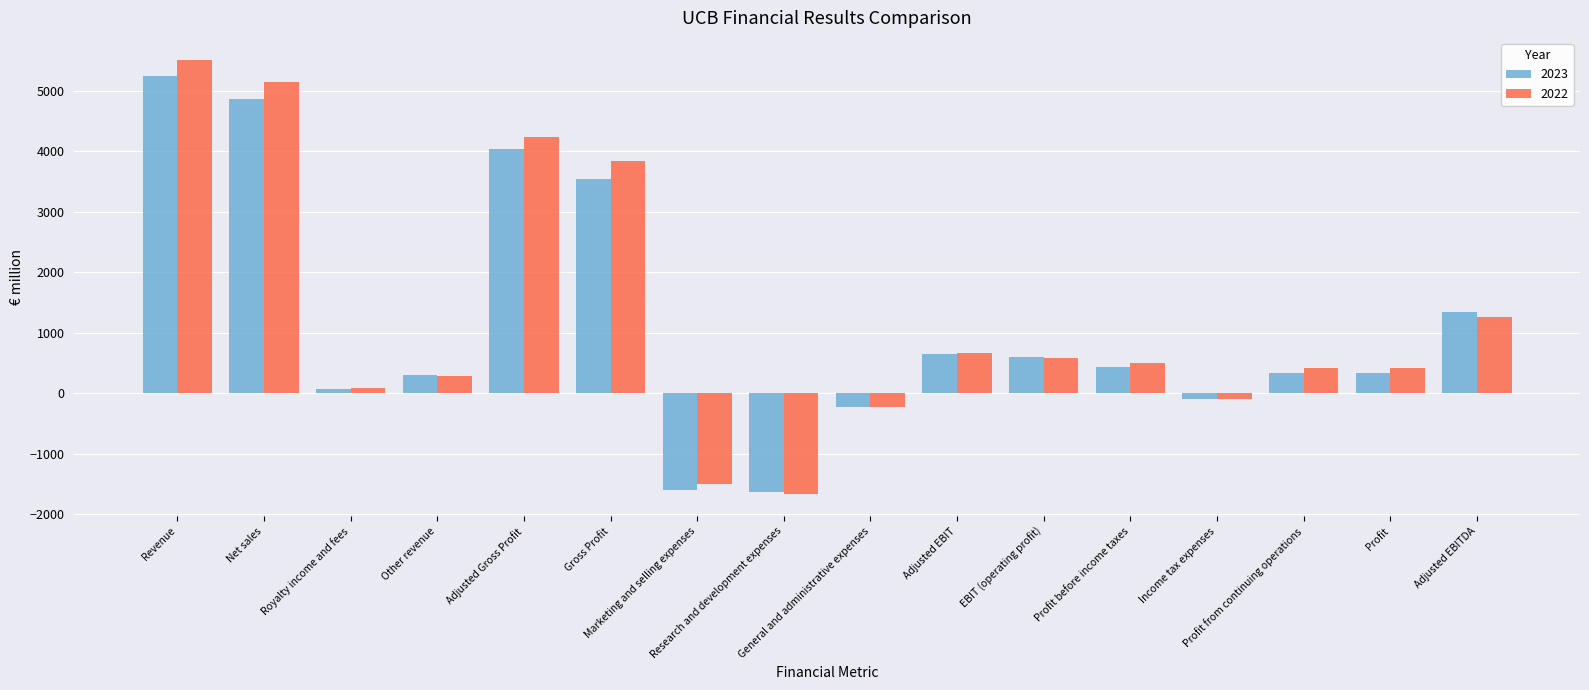

The 2022 series shows 292 at Other revenue. True or false?

True